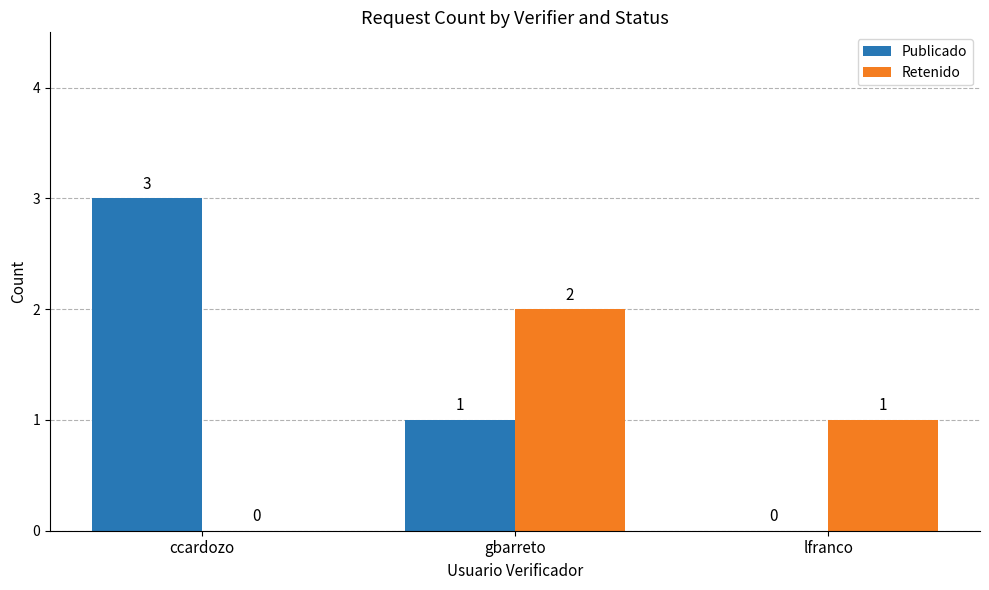

What is the sum of the Retenido values at gbarreto and lfranco?

3